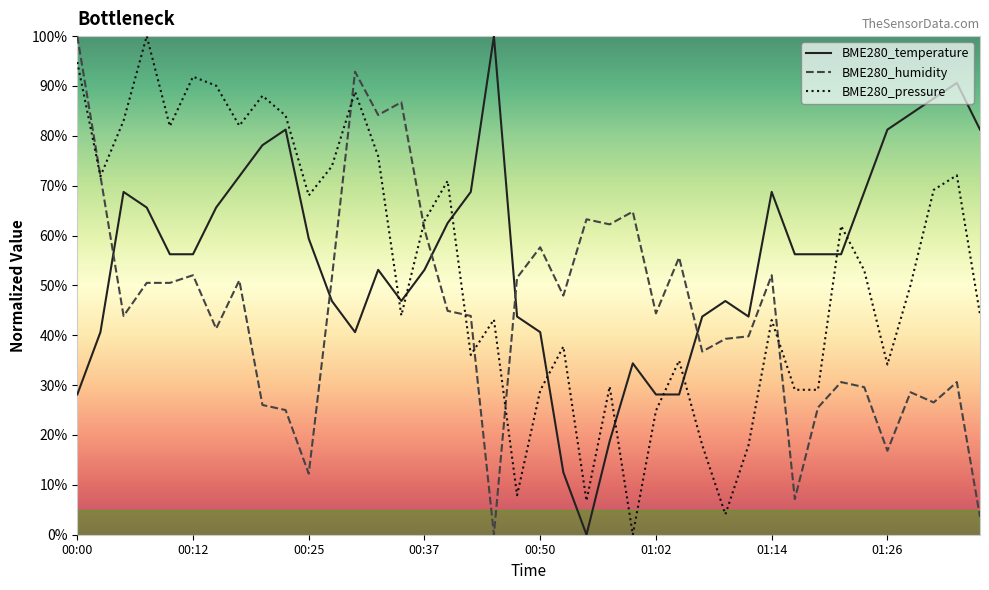

After their last crossing, which series has the higher values: BME280_pressure or BME280_temperature?

BME280_temperature